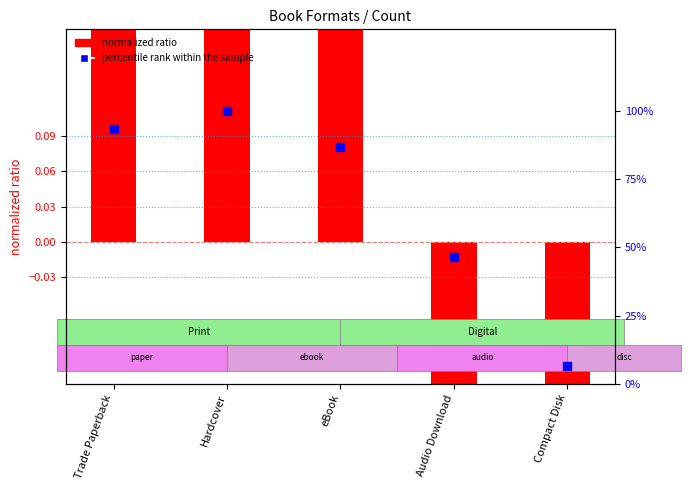

At which category is the sum across all series the highest?

Hardcover